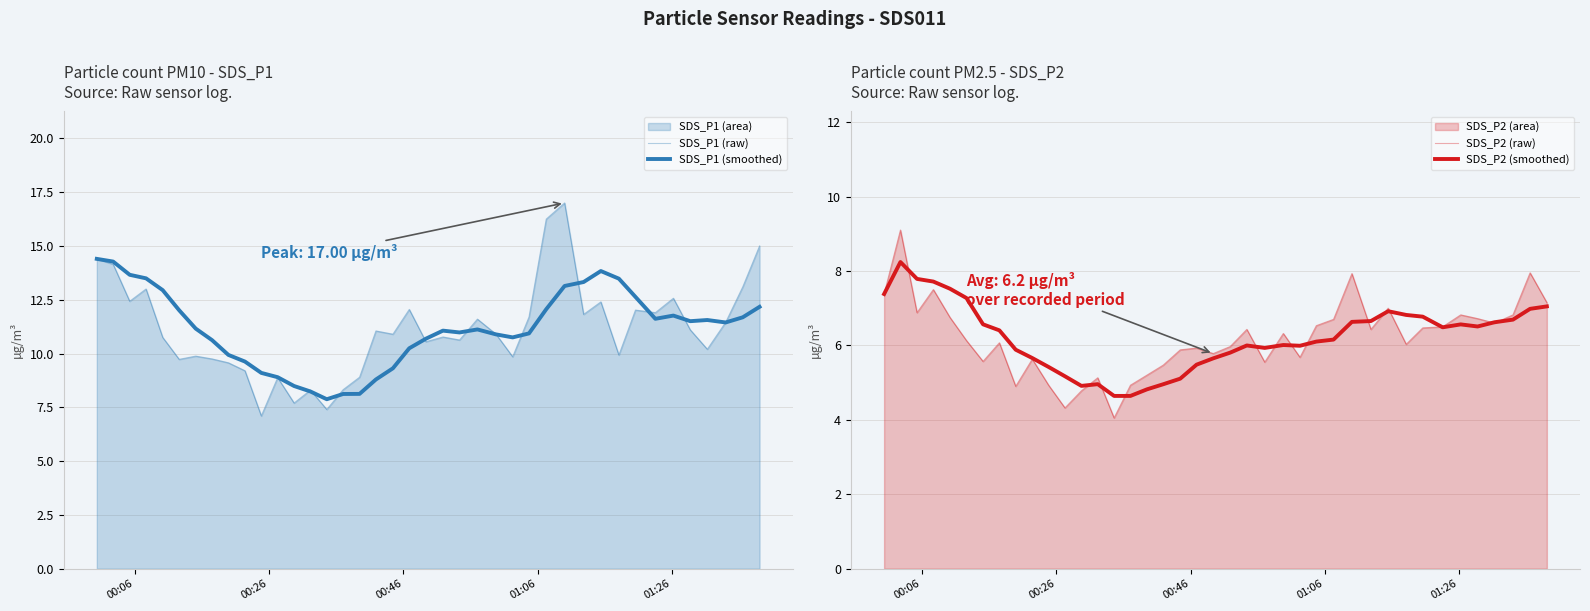

True or false: SDS_P1 (raw) and SDS_P2 (smoothed) cross at least once.

False